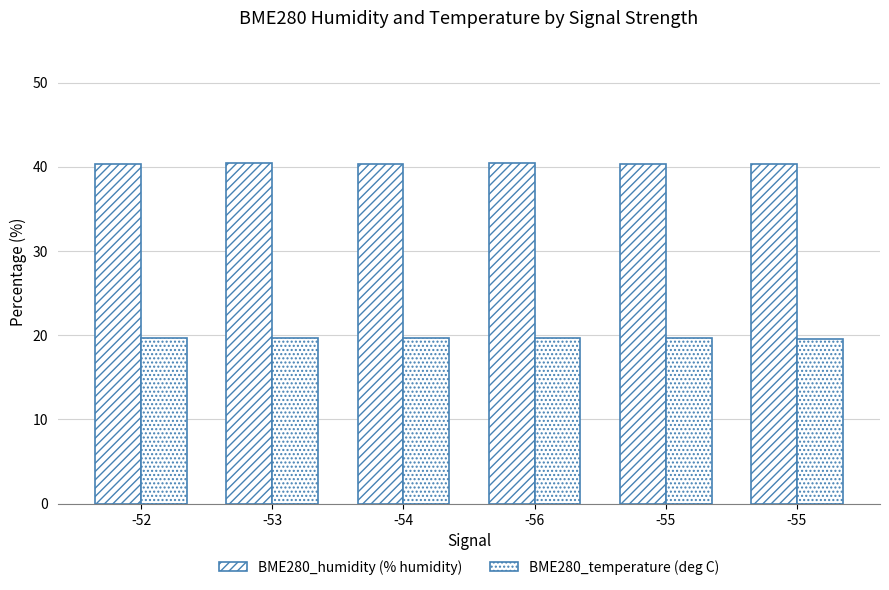

Which series has the largest total across all categories?

BME280_humidity (% humidity)